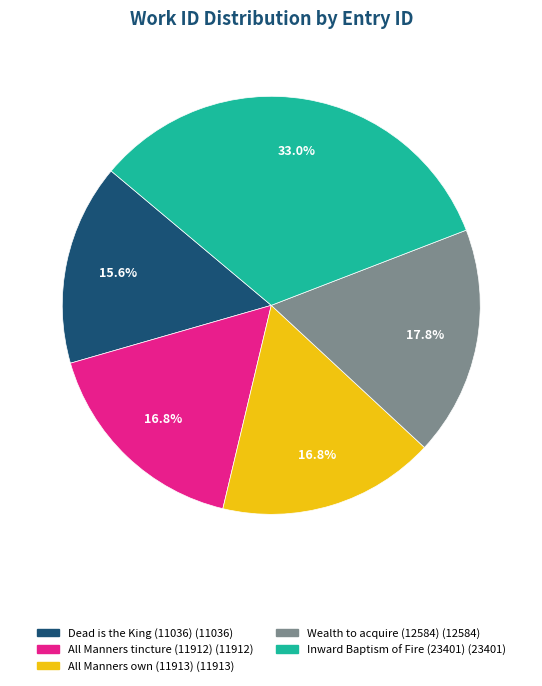

What percentage is NOT represented by Wealth to acquire (12584)?

82.2%